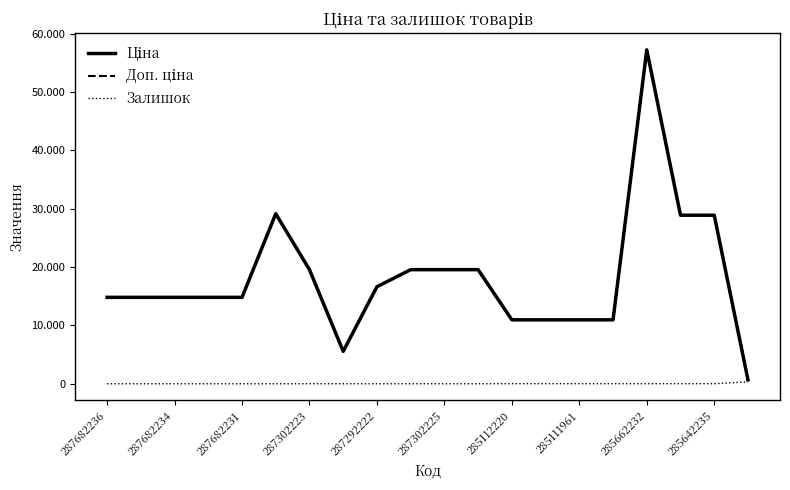

At which label is Доп. ціна closest to 29131?

287302225